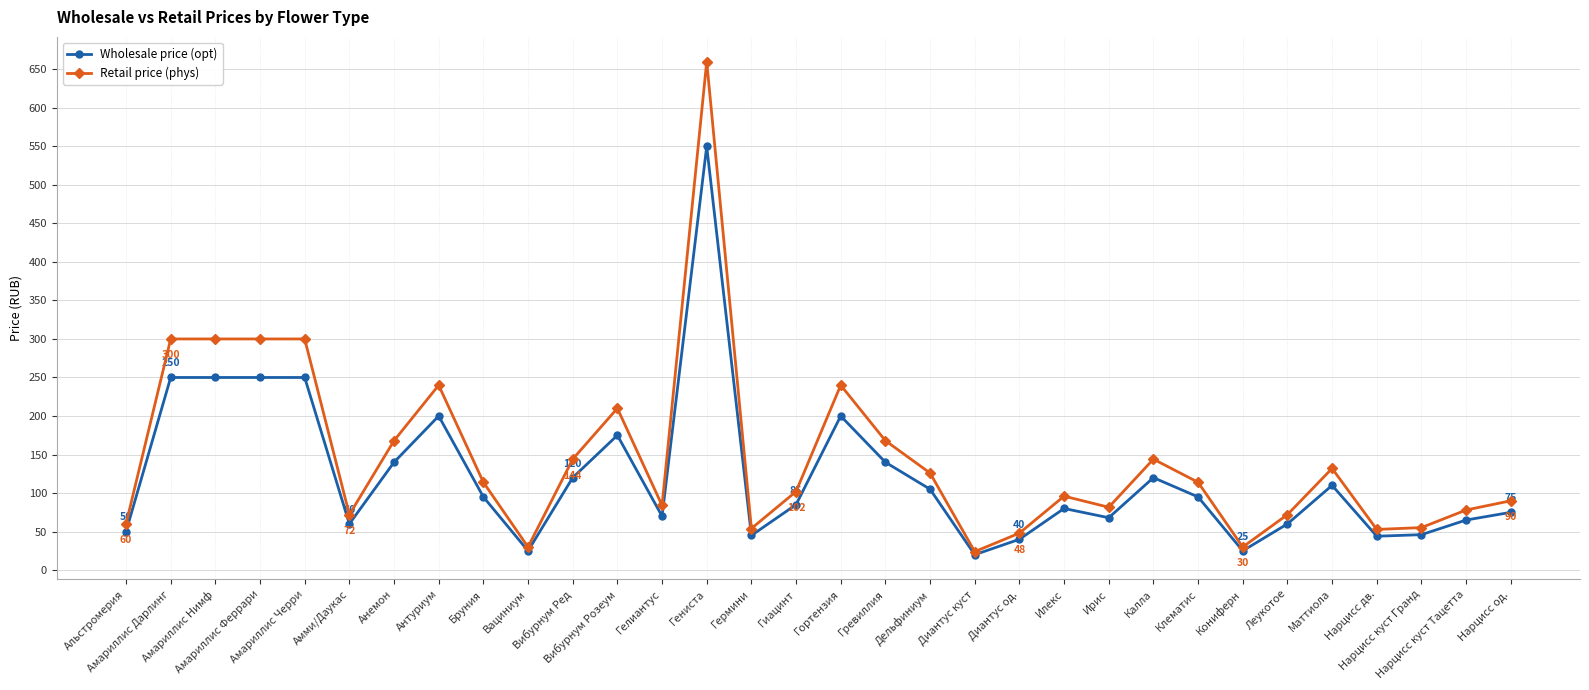

True or false: Wholesale price (opt) has more than 0 interior local peaks.

True